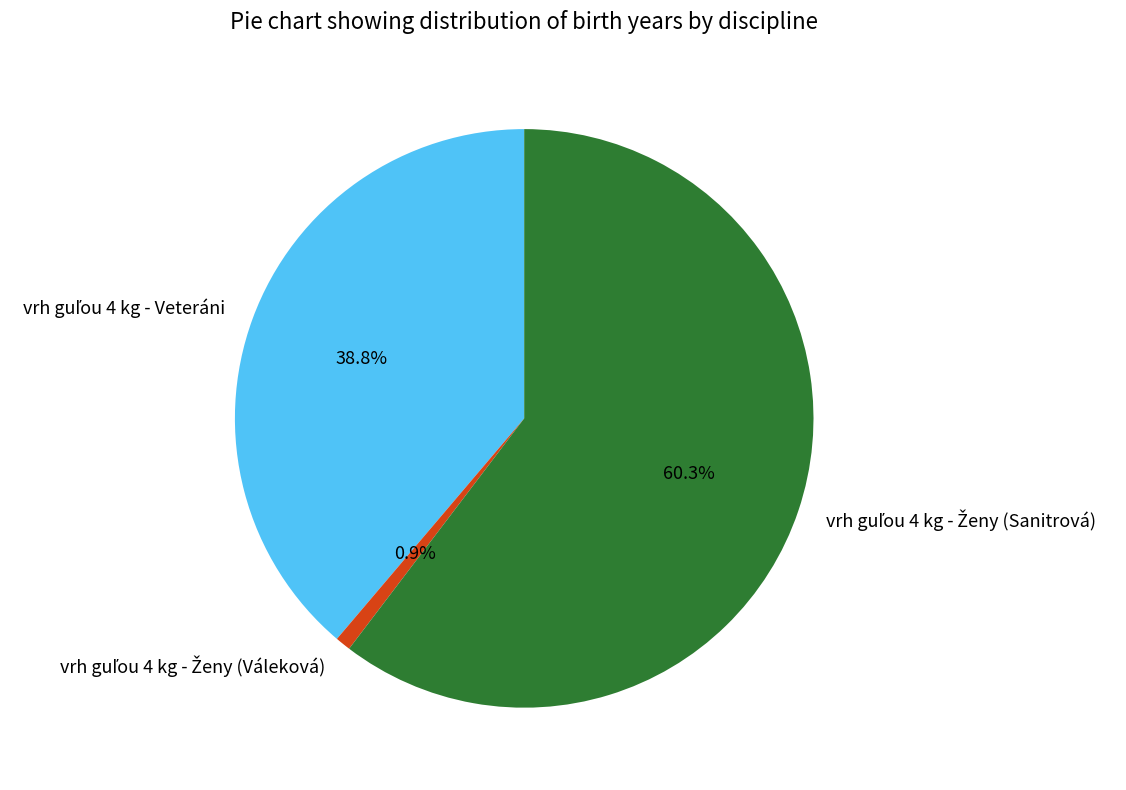

Is there a majority slice in this chart?

Yes